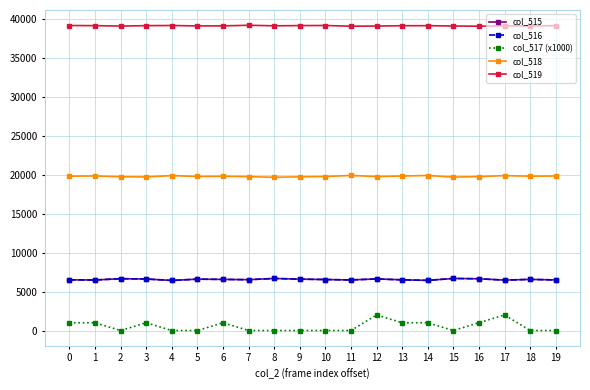

Is this an area chart (filled region under the line)?

No